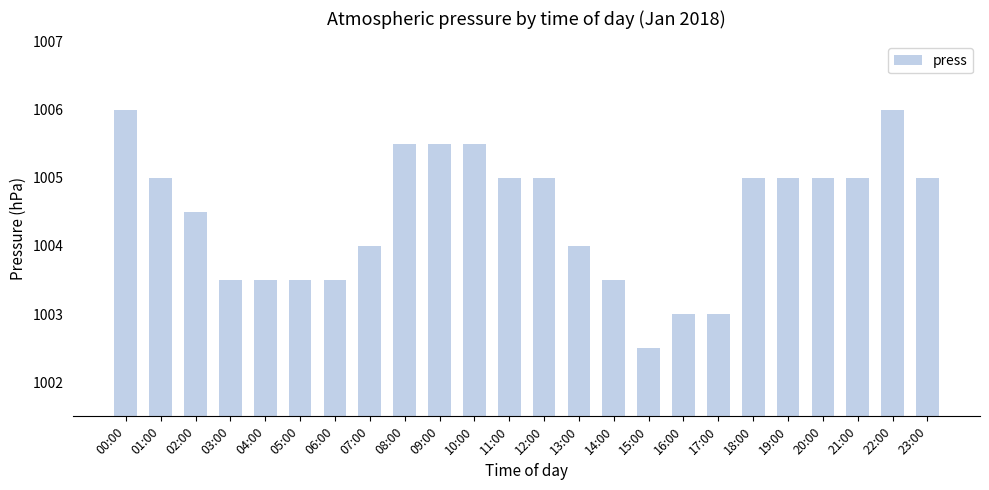

Count the values in the range 1003 to 1005.

18